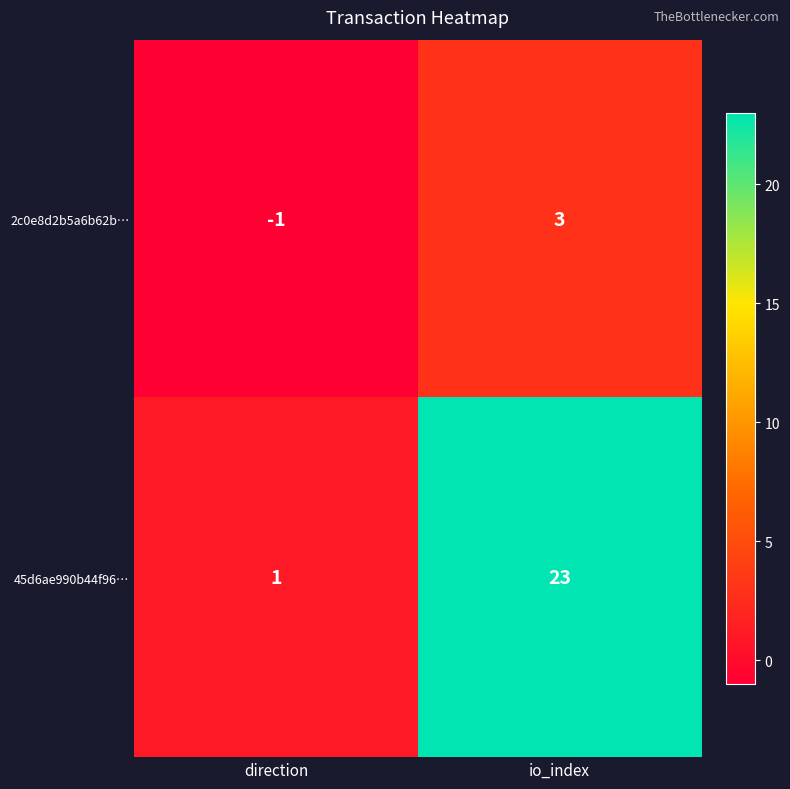

What value does the 2c0e8d2b5a6b62b… series have at io_index?

3